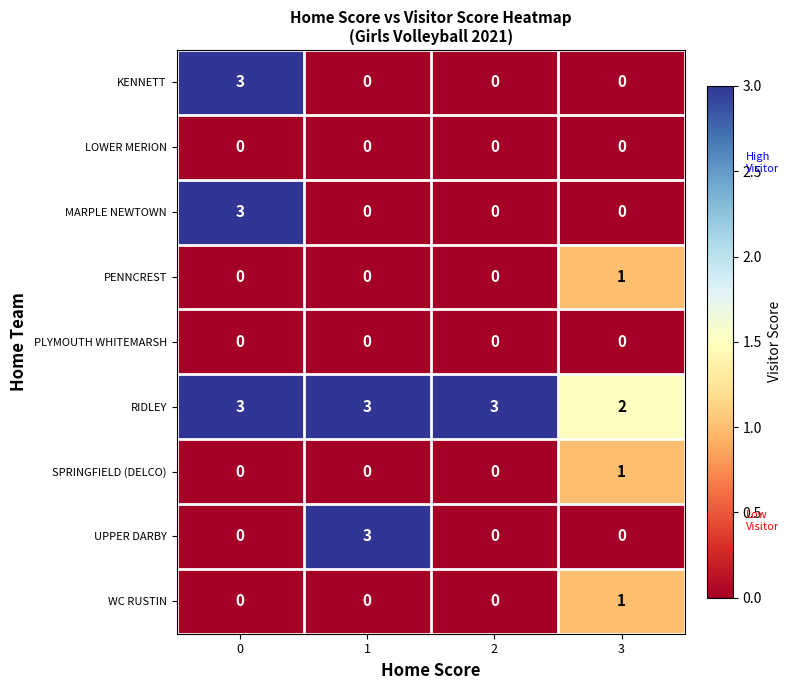

What is the maximum value for KENNETT?

3